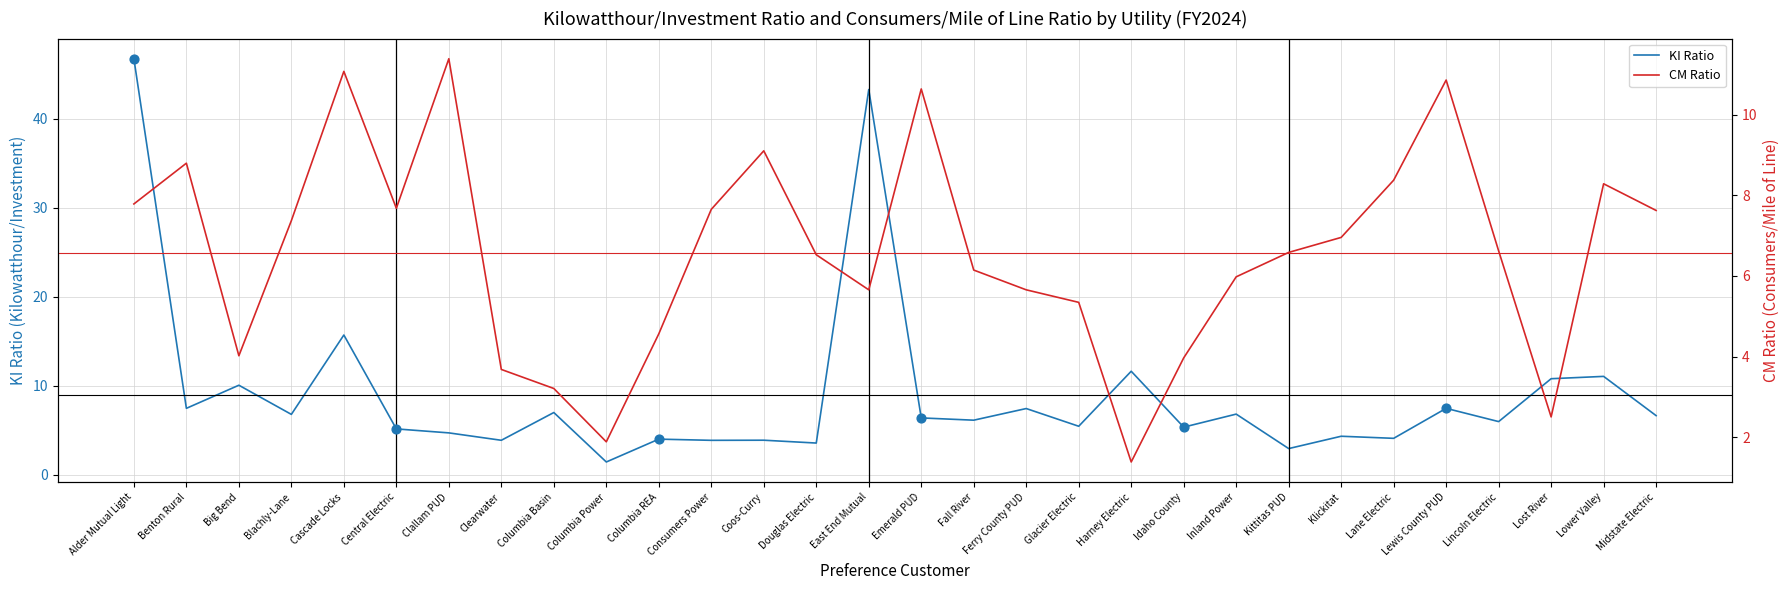

Which series has the largest total across all categories?

KI Ratio